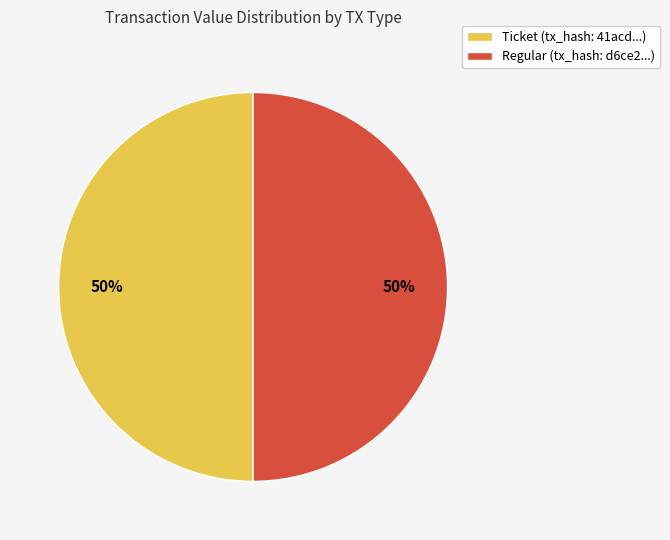

What percentage is the Ticket (tx_hash: 41acd...) slice, to the nearest percent?

50%